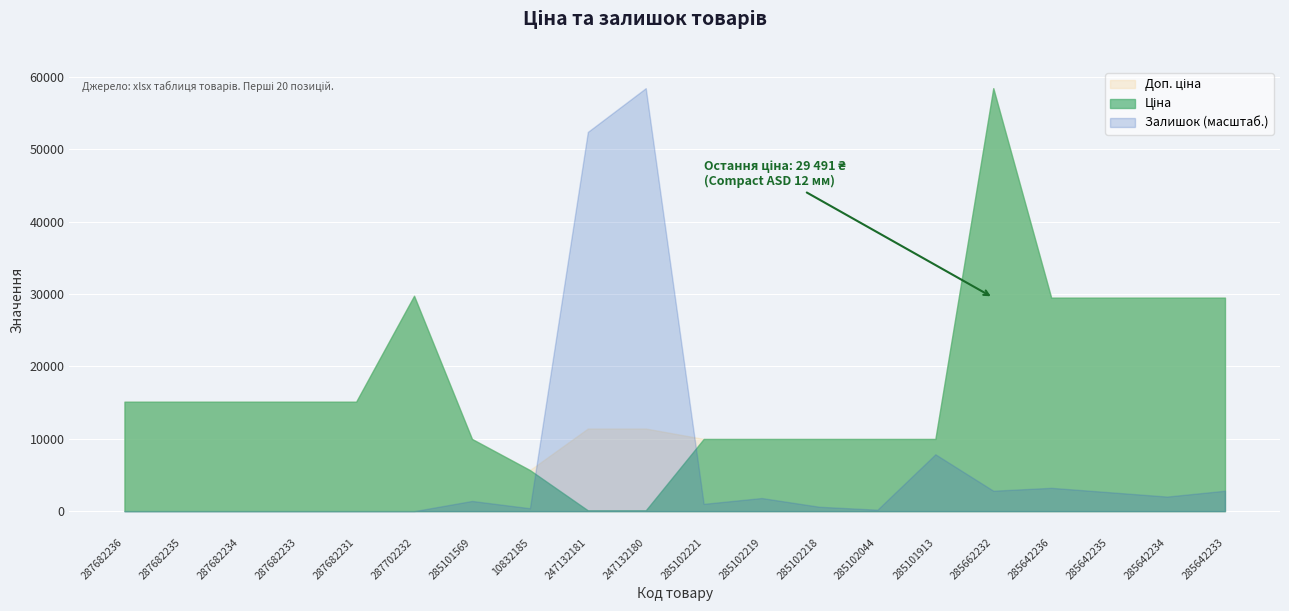

At which category does Залишок reach its first local peak?

285101569